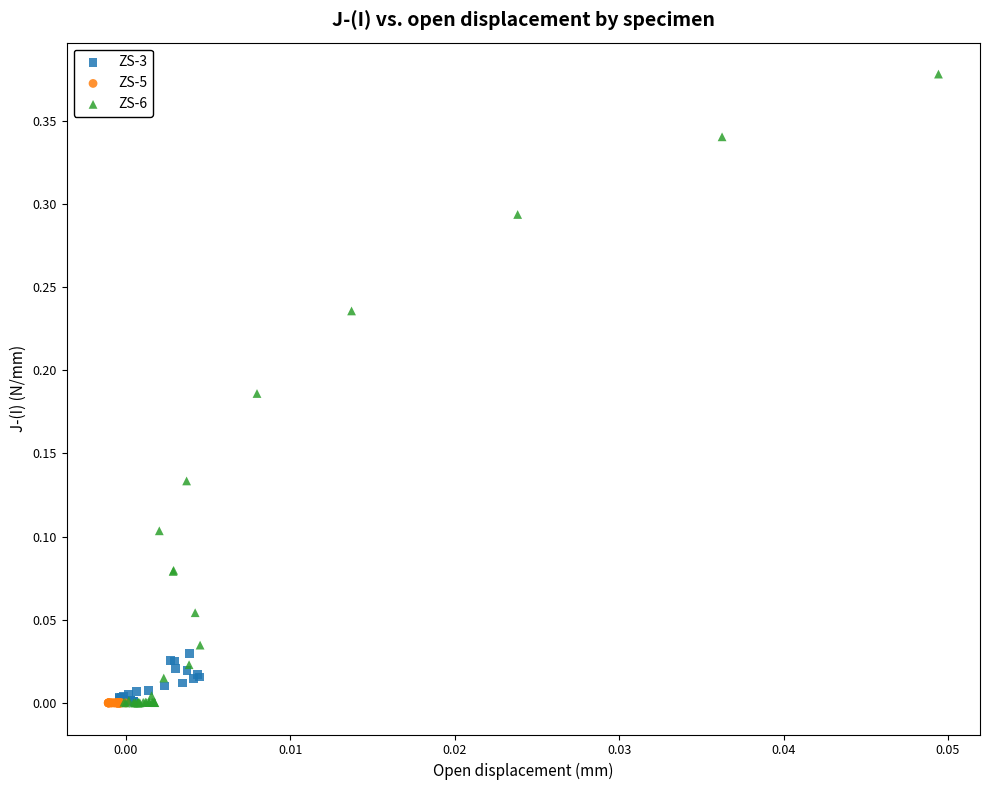

Which series reaches the maximum Y coordinate?

ZS-6